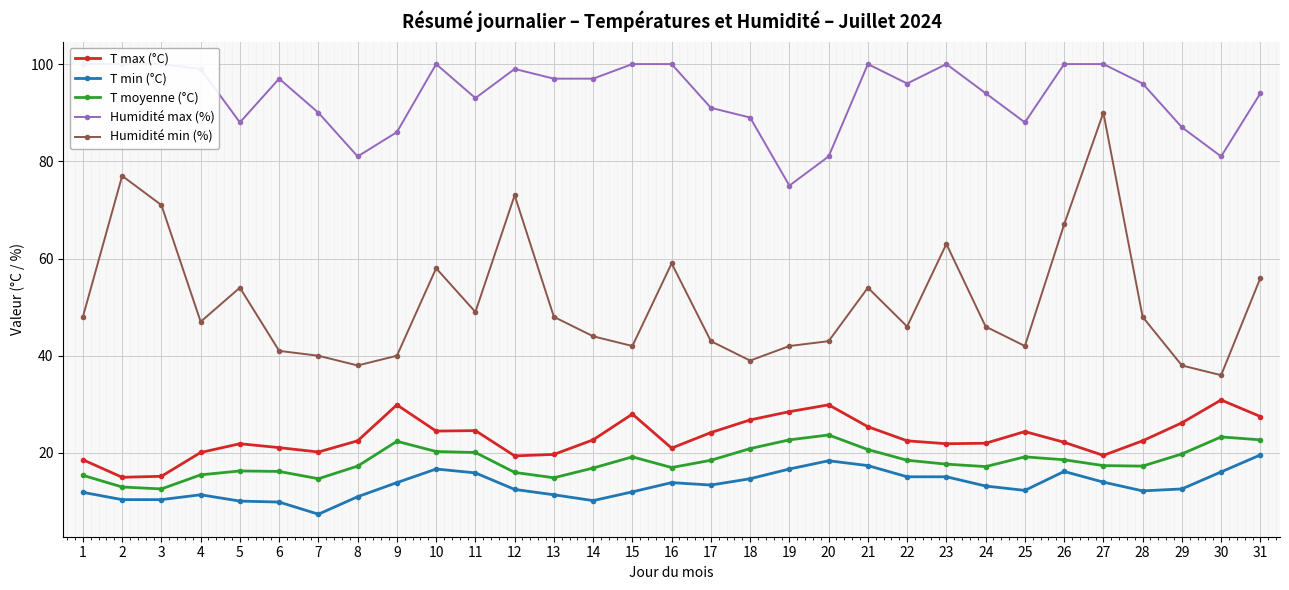

Which series has the largest range (max minus min)?

Humidité min (%)